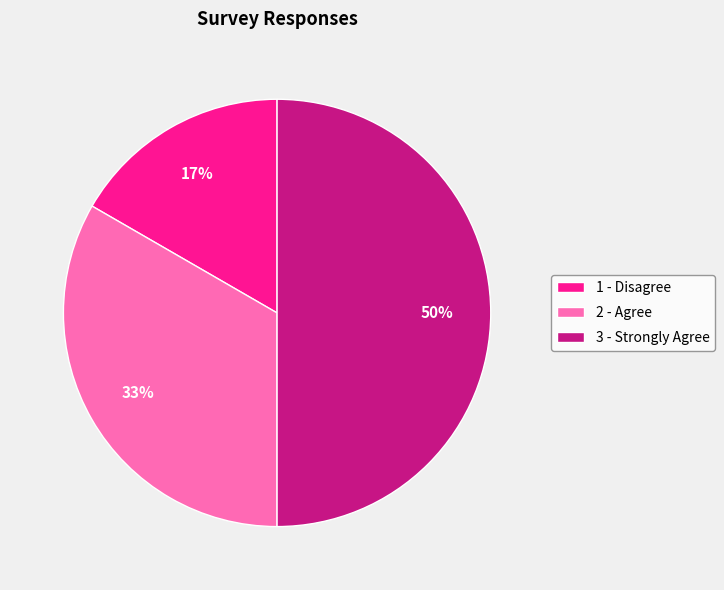

Is it true that 1 - Disagree is 17% of the pie?

True